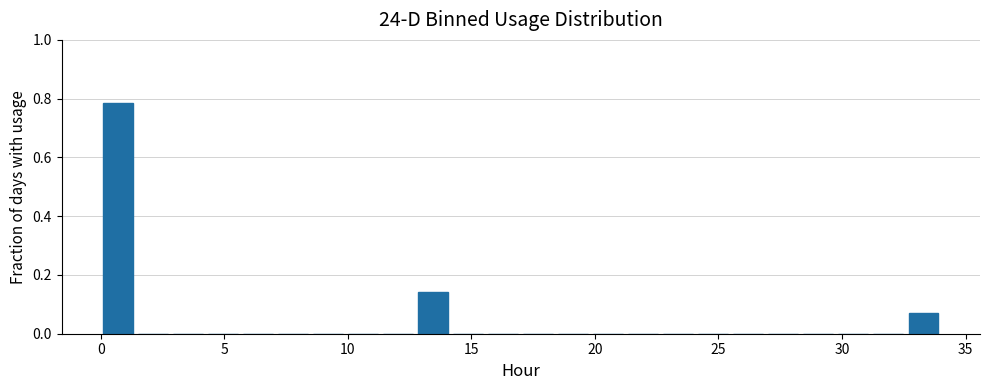

Around what value on the x-axis is the tallest bar? Give the approximate position of its centre, as read against the axis.

0.5